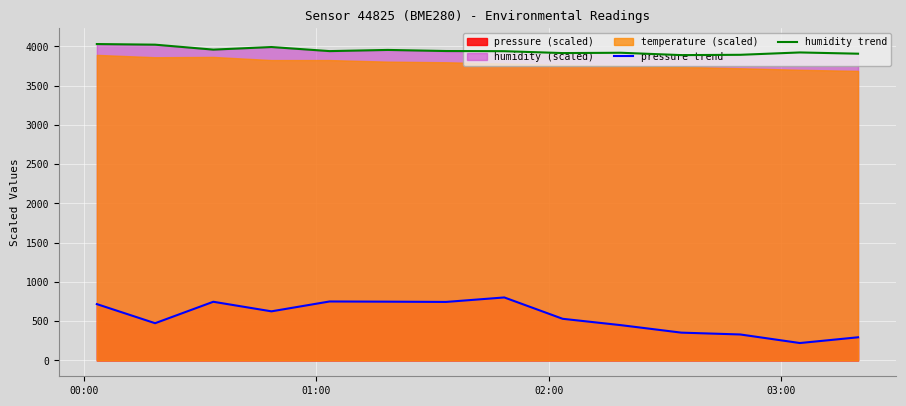

List the series in order of their overall mean, lowest first.

pressure trend, humidity trend